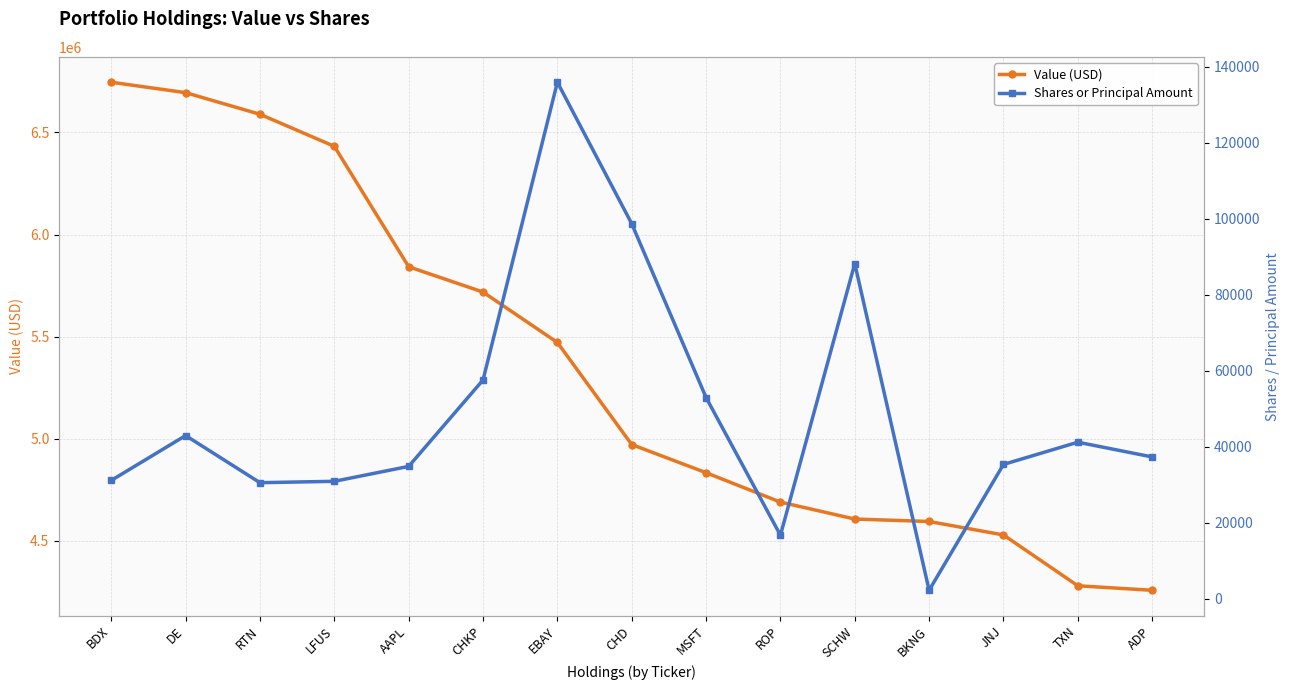

How many distinct data groups are displayed?

2